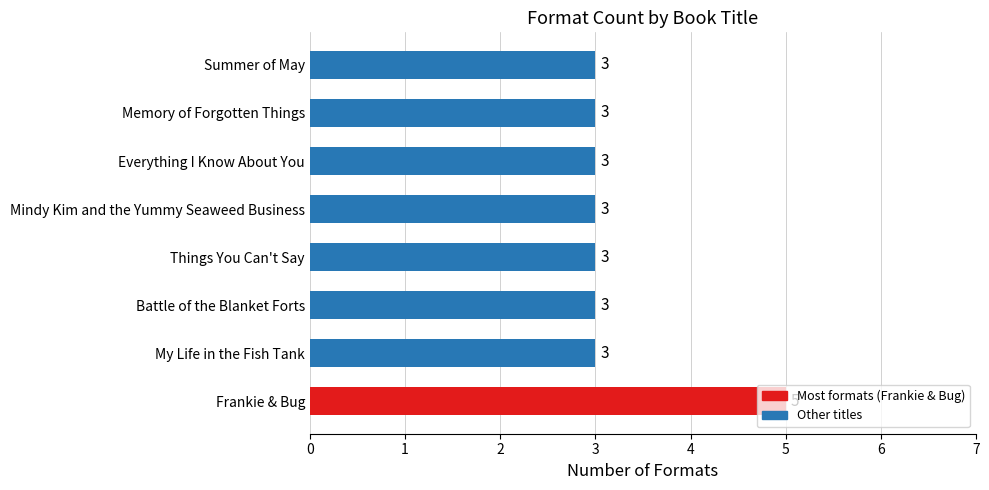

What is the average value?

3